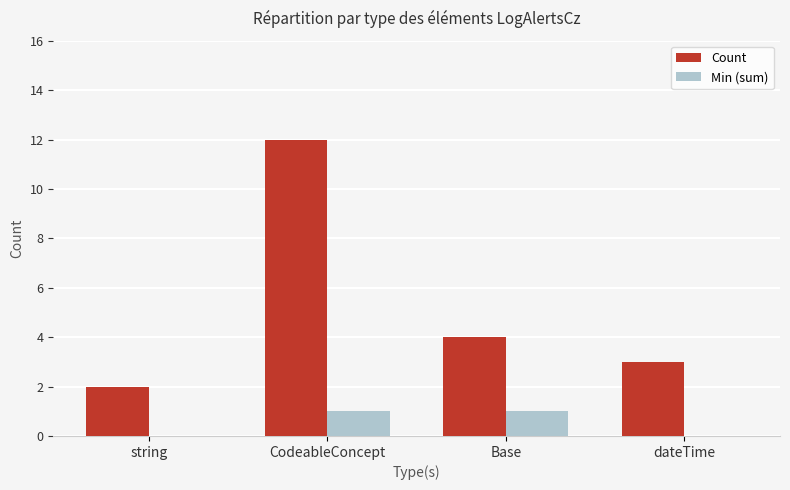

What is the approximate value of Count at string?

2